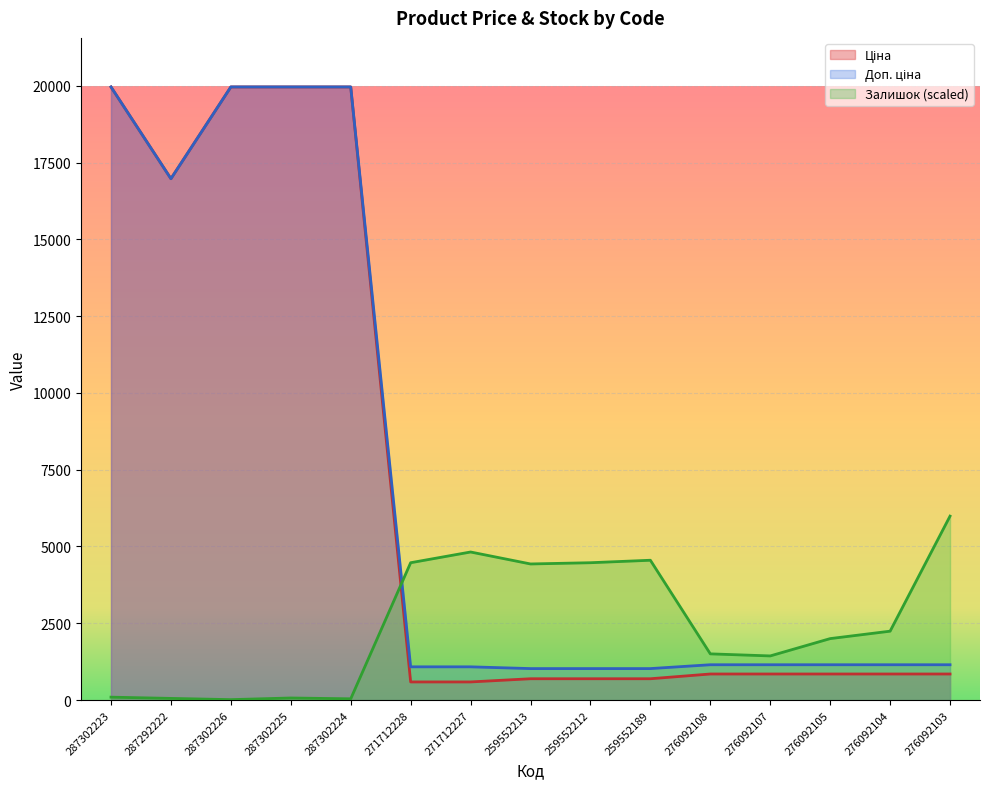

How many lines are shown in the chart?

3